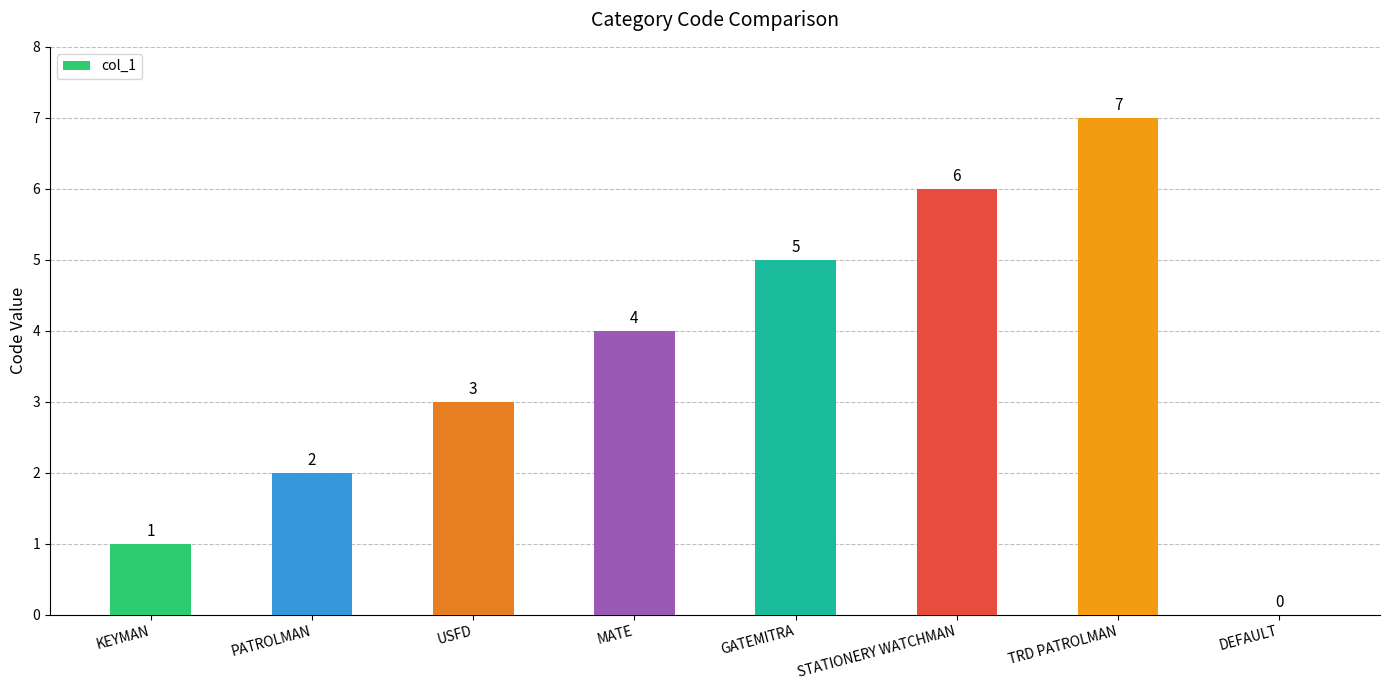

How many values are between 2 and 6?

5